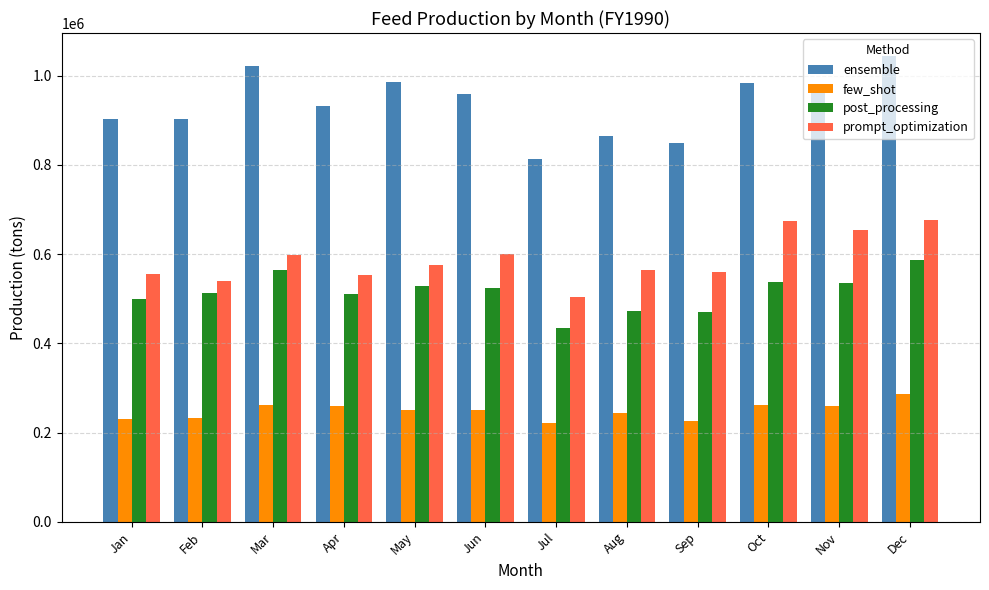

How many categories are shown in the chart?

12